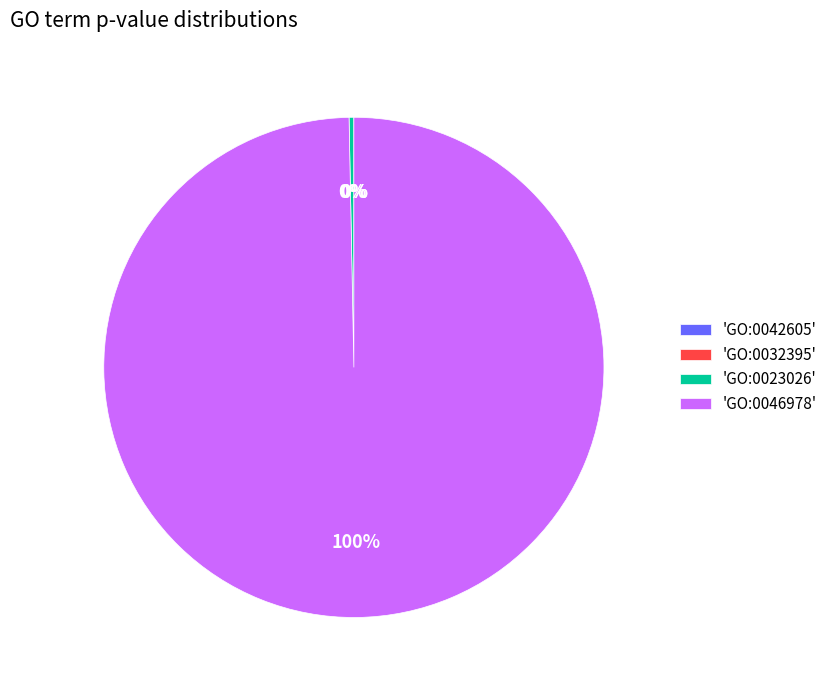

To the nearest percent, what is the difference between the largest and smallest slice percentages?

100%